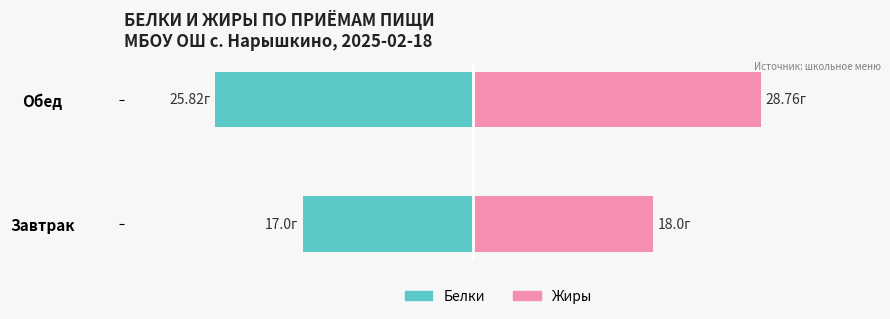

What is the value of the Белки bar at the 2nd from the left?

-25.8